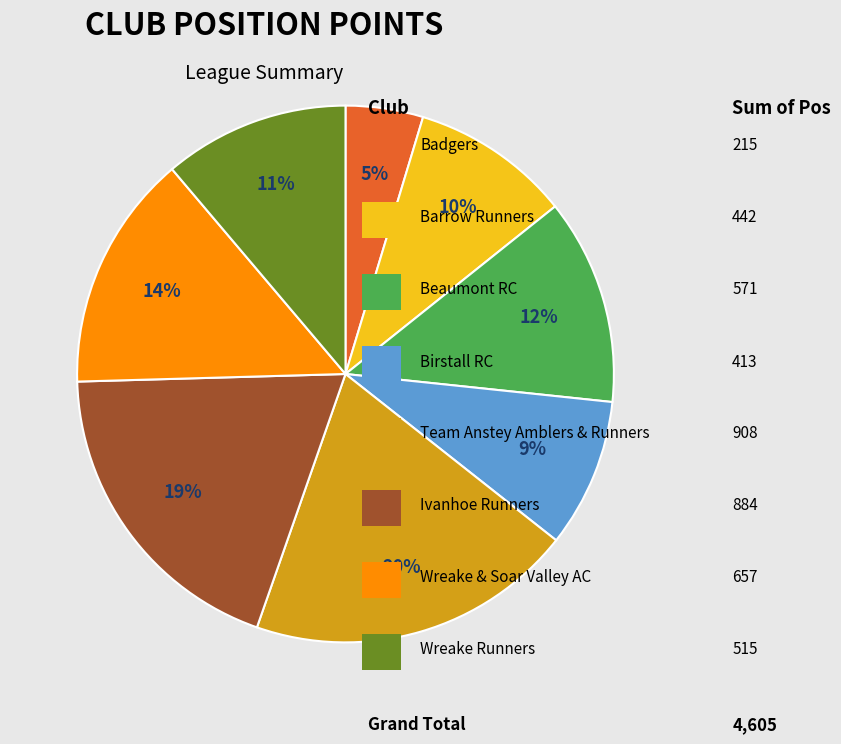

To the nearest percent, what is the average slice percentage?

12%